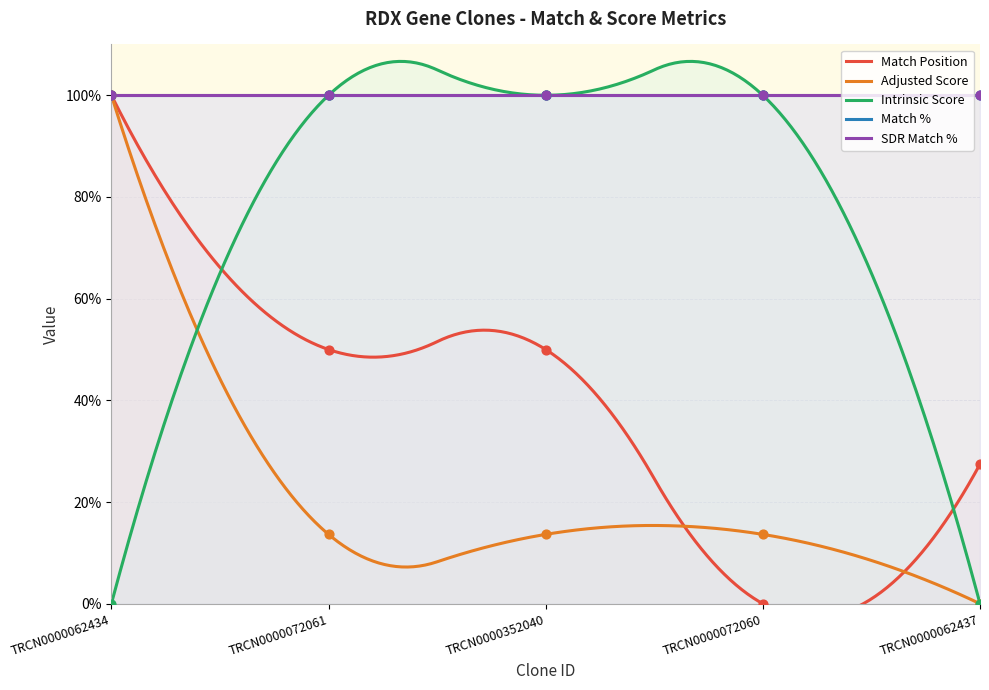

Which series contains the lowest Y value?

Match Position